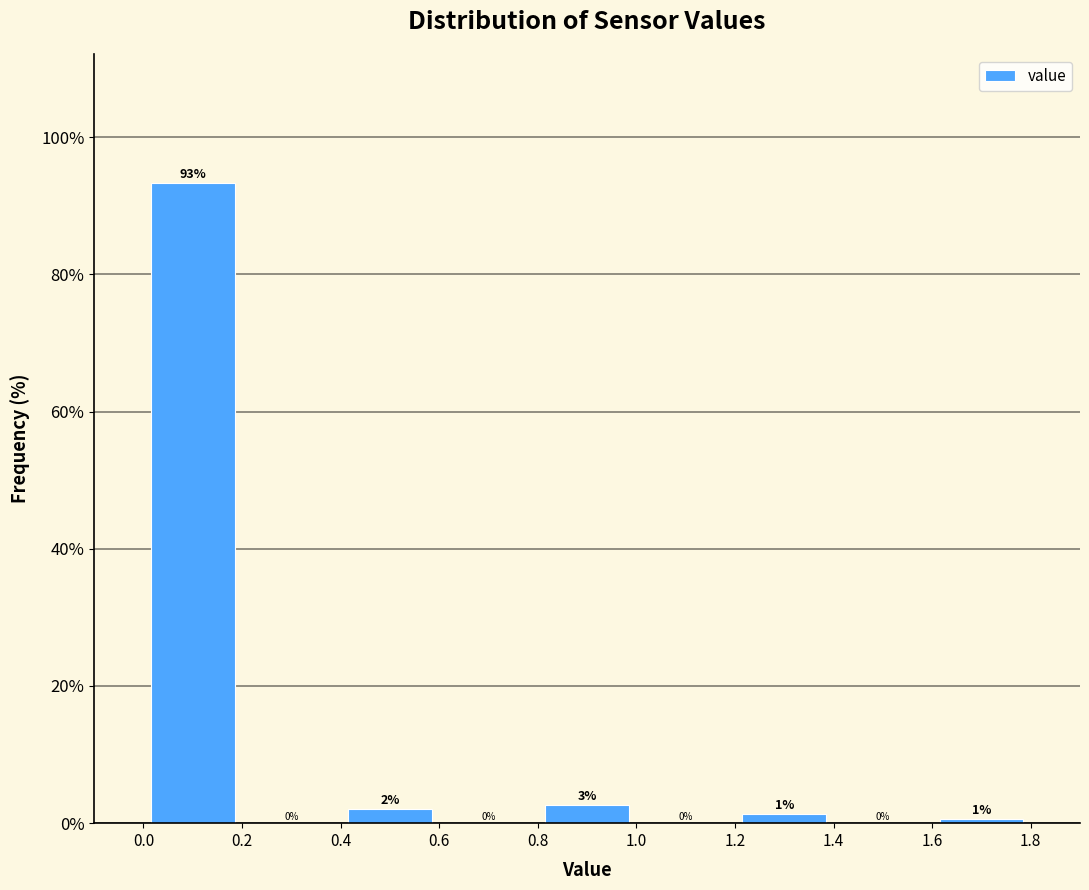

Which range on the x-axis has the tallest bar?

0.0 to 0.2